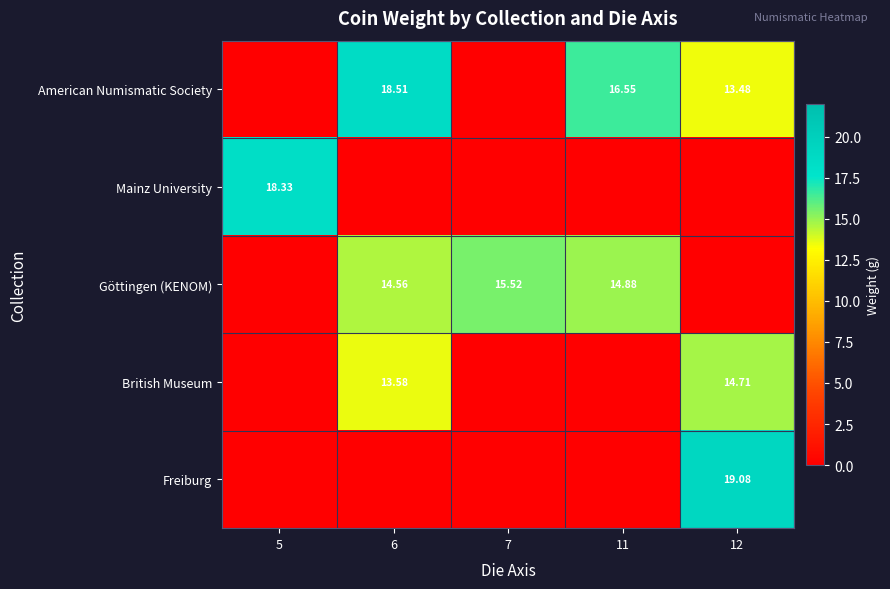

What is the difference between the maximum and minimum values in the American Numismatic Society series?

18.5